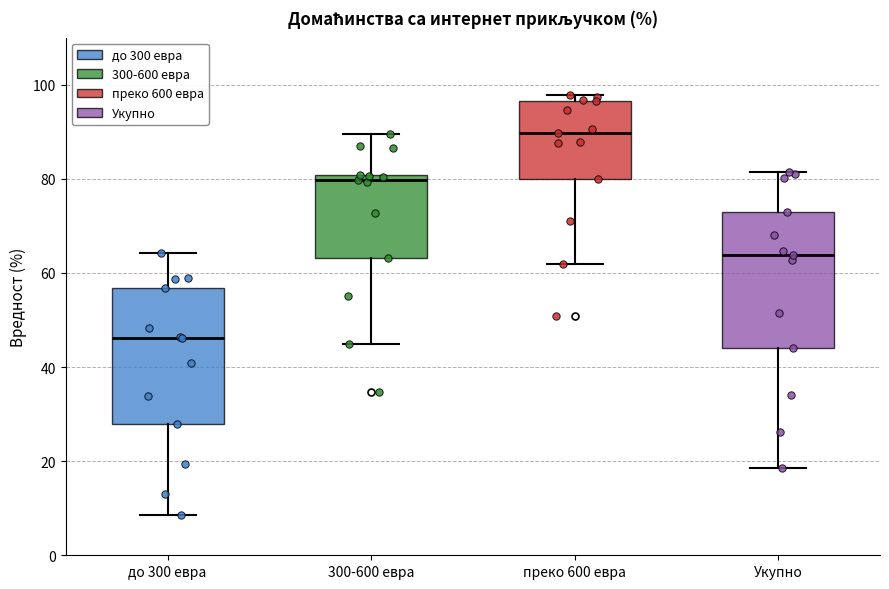

Reading left to right, read every box against the y-axis: the position of its median line, the range the box covers, and the ends of its whiskers. The values are not printed on the chart, so give them approximately, as read against the axis.

до 300 евра: median 46, box 28 to 56, whiskers 8 to 64
300-600 евра: median 80 (just below the box's upper edge), box 64 to 80, whiskers 46 to 90
преко 600 евра: median 90, box 80 to 96, whiskers 62 to 98
Укупно: median 64, box 44 to 72, whiskers 18 to 82